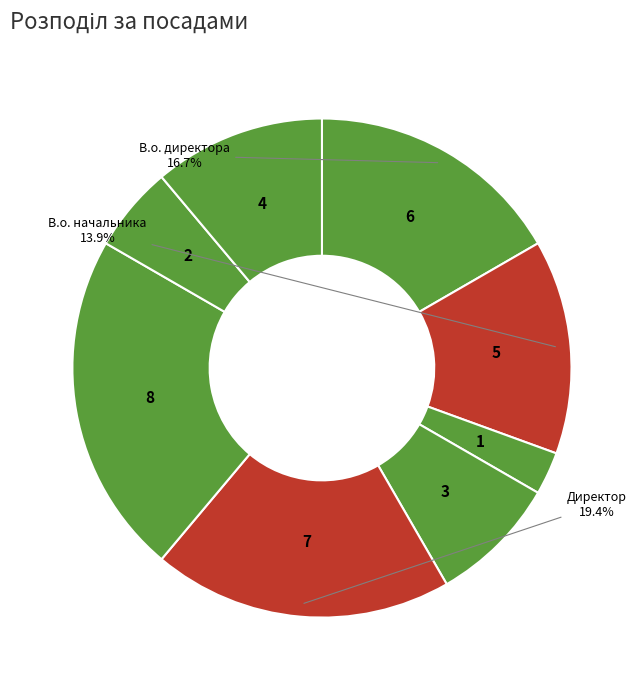

Count the number of slices in the pie.

8